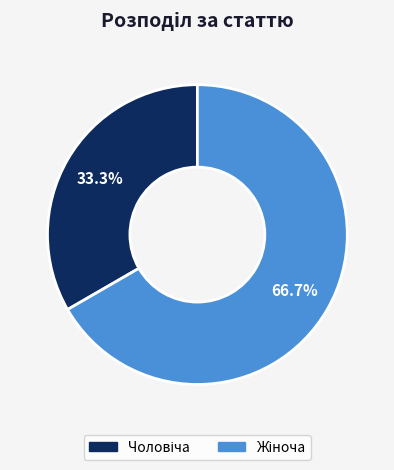

Is there any slice that represents more than half of the pie?

Yes